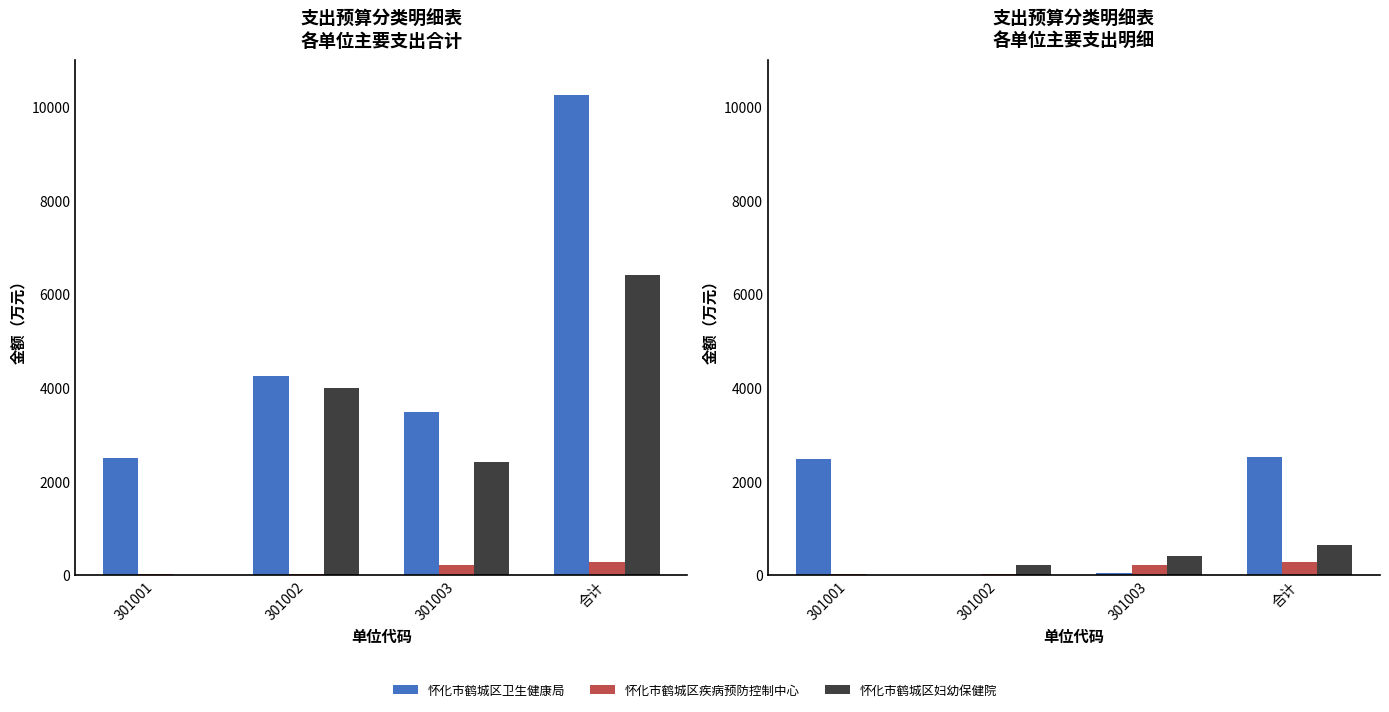

What is the total value across all series at 301002?

251.7